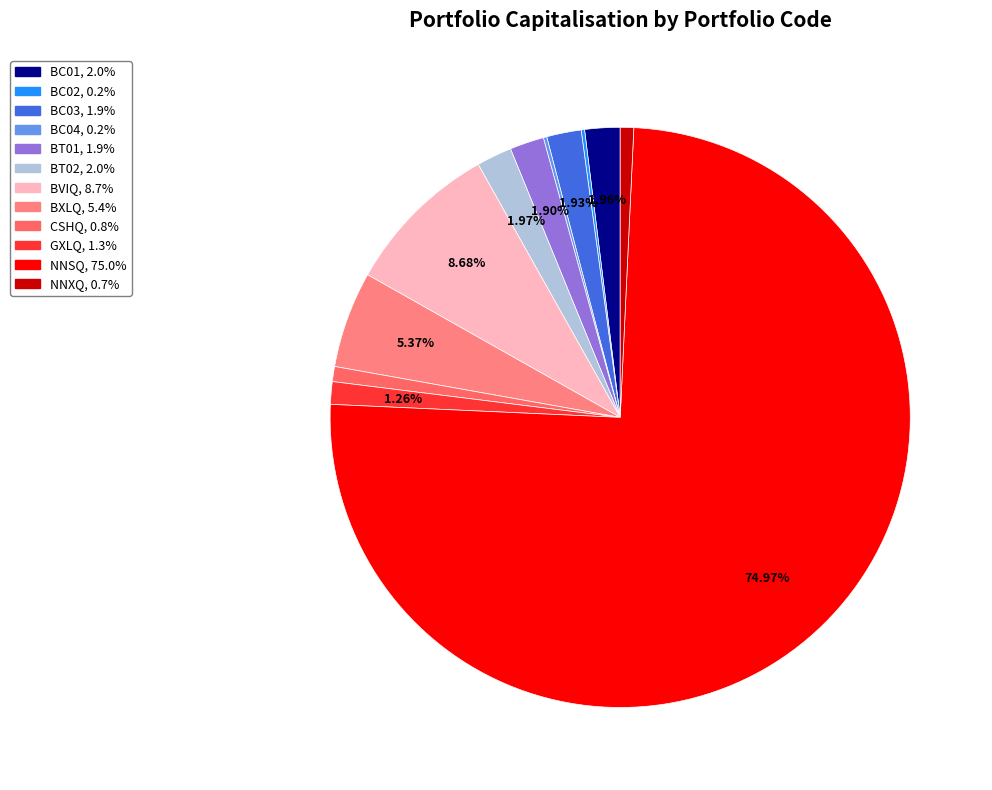

Is it true that BC02 is 0% of the pie?

True